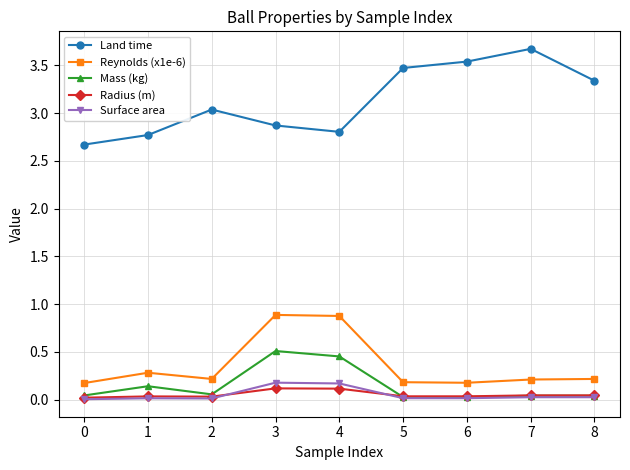

How many data points does each series have?

9